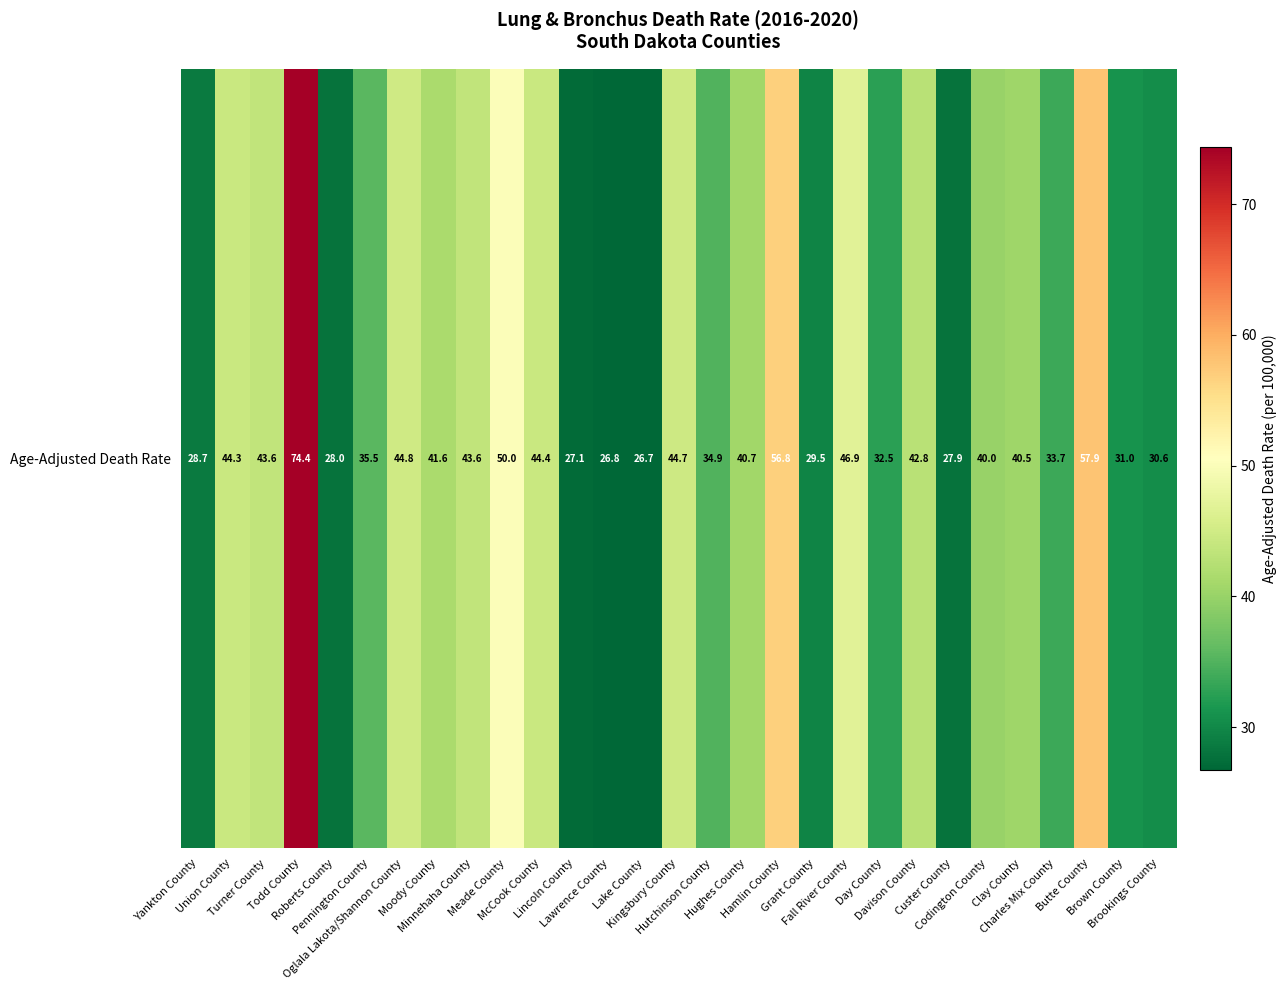

Which label corresponds to the largest value in the chart?

Todd County